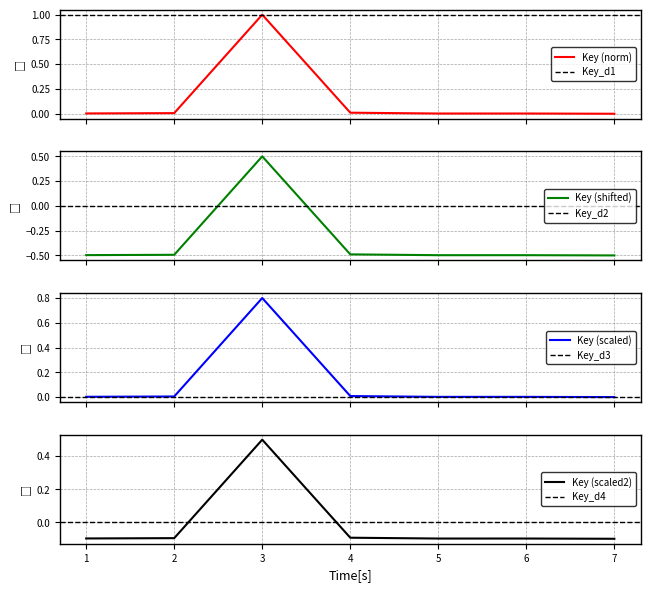

List the labels in order of value, smallest first.

7, 5, 6, 1, 2, 4, 3